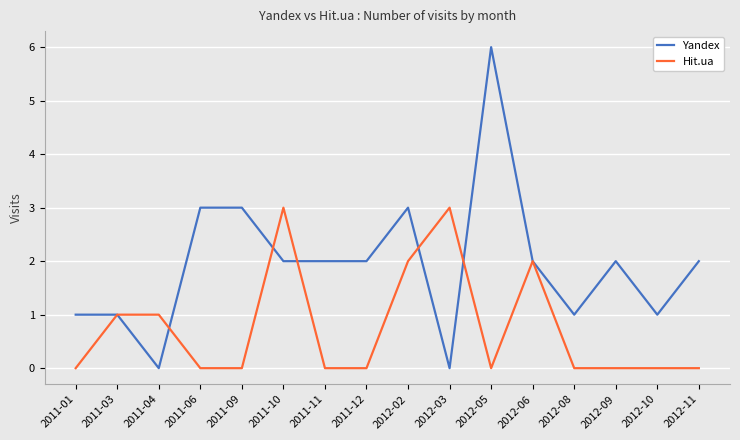

True or false: Yandex has more than 2 interior local peaks.

True